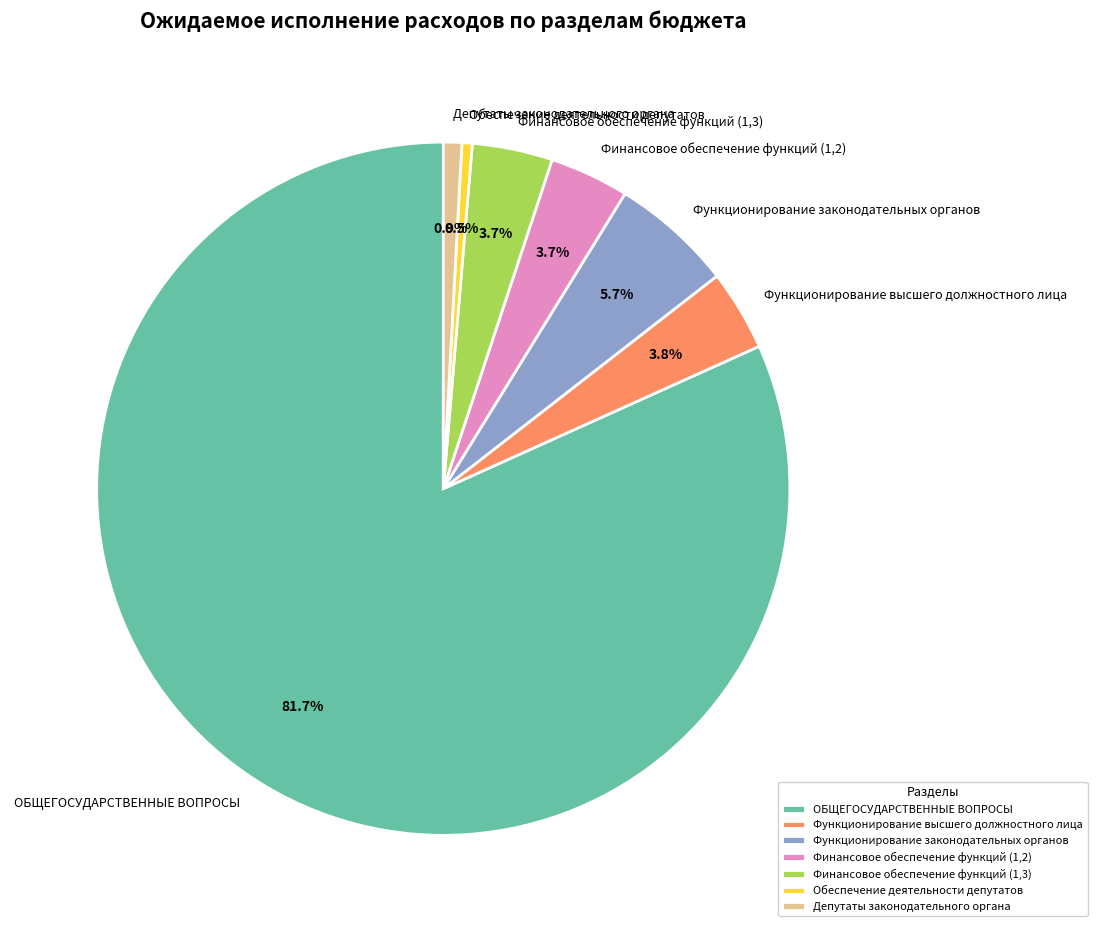

Which has a higher value, Финансовое обеспечение функций (1,3) or Функционирование законодательных органов?

Функционирование законодательных органов